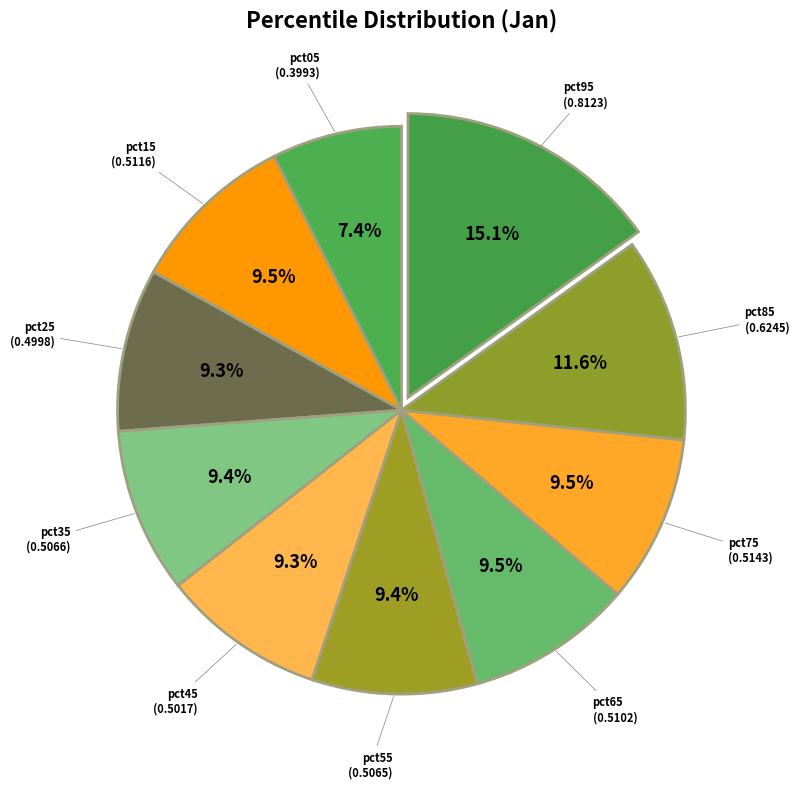

How many slices are in this pie chart?

10